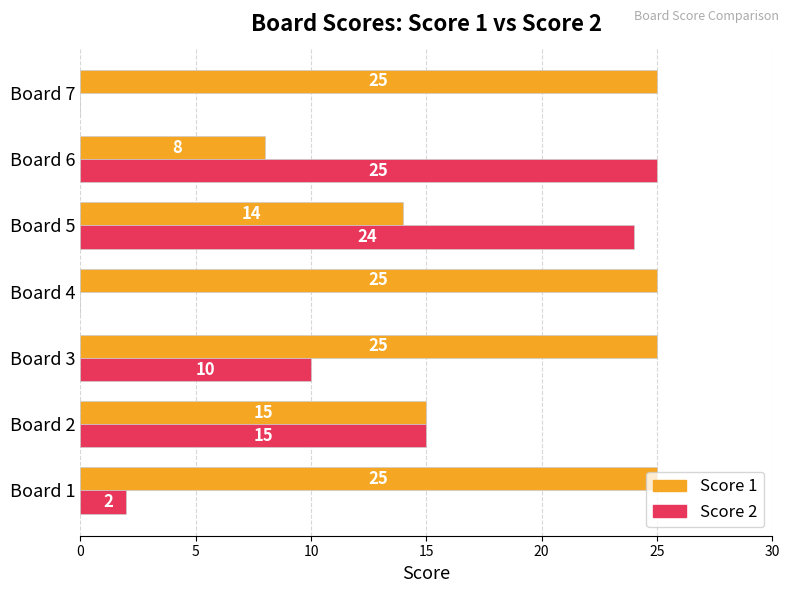

What is the greatest value displayed?

25